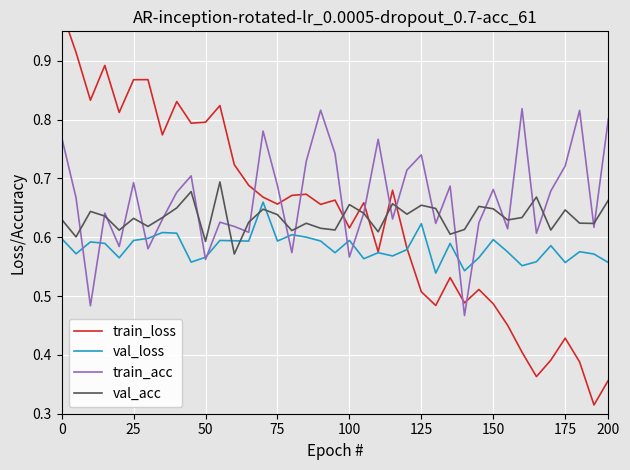

Is it true that train_acc equals 0.2 at 125?

False